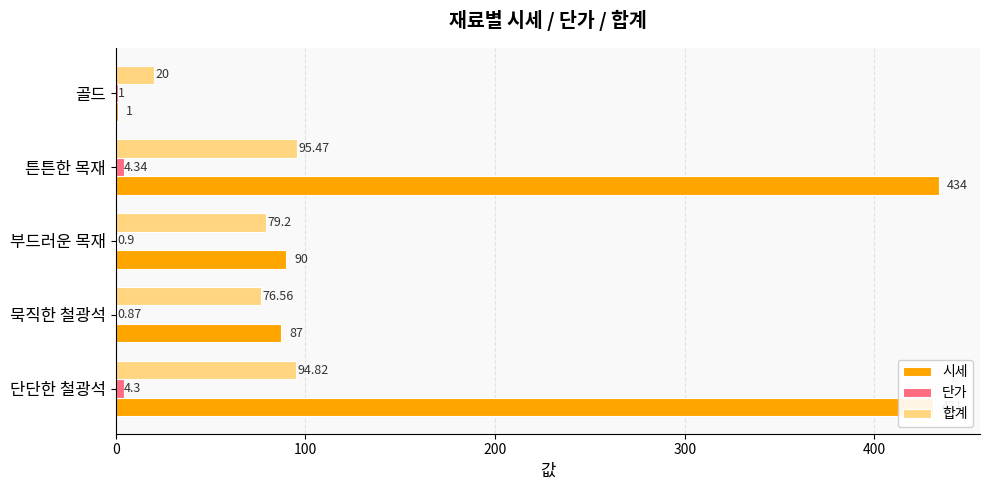

At which label is 시세 closest to 217?

부드러운 목재